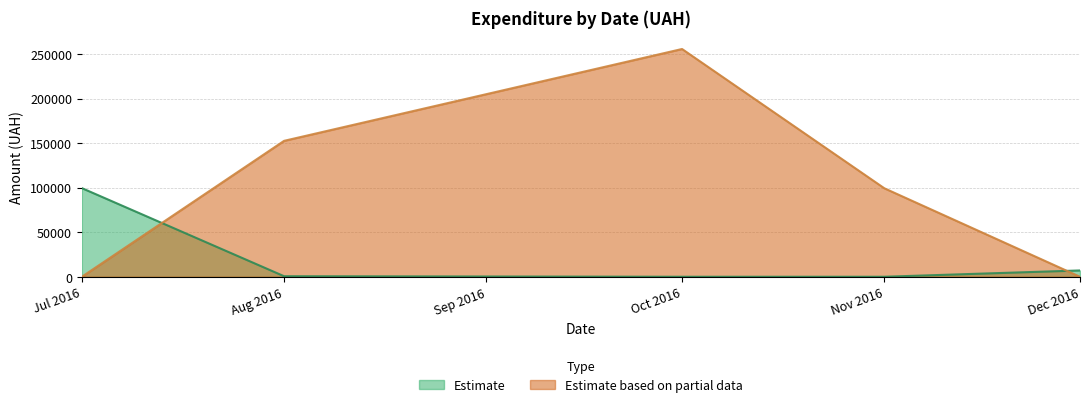

The Estimate series shows 3612.6 at 22.07.2016. True or false?

False